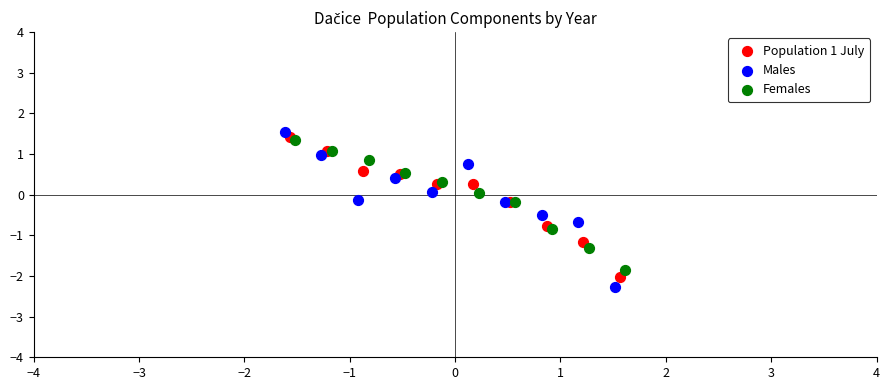

Which series reaches the minimum Y coordinate?

Males